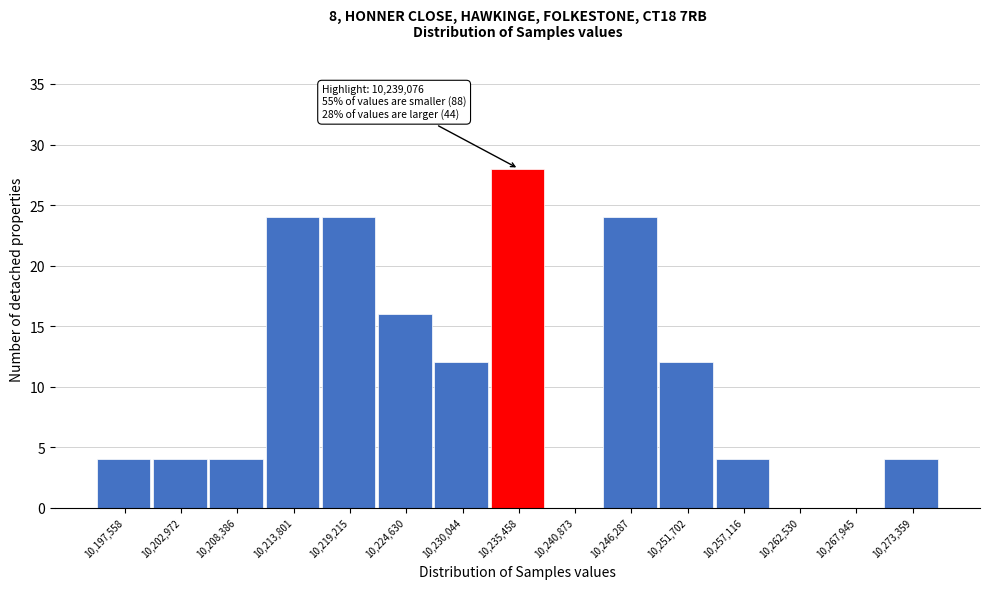

Reading left to right, what are all the values shown in this chart?

10,197,558=4	10,202,972=4	10,208,386=4	10,213,801=24	10,219,215=24	10,224,630=16	10,230,044=12	10,235,458=28	10,240,873=0	10,246,287=24	10,251,702=12	10,257,116=4	10,262,530=0	10,267,945=0	10,273,359=4